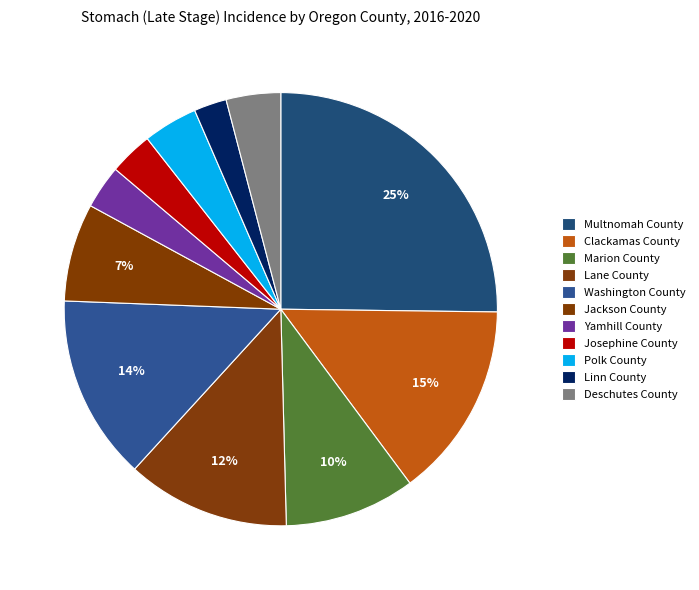

To the nearest percent, what is the average slice percentage?

9%